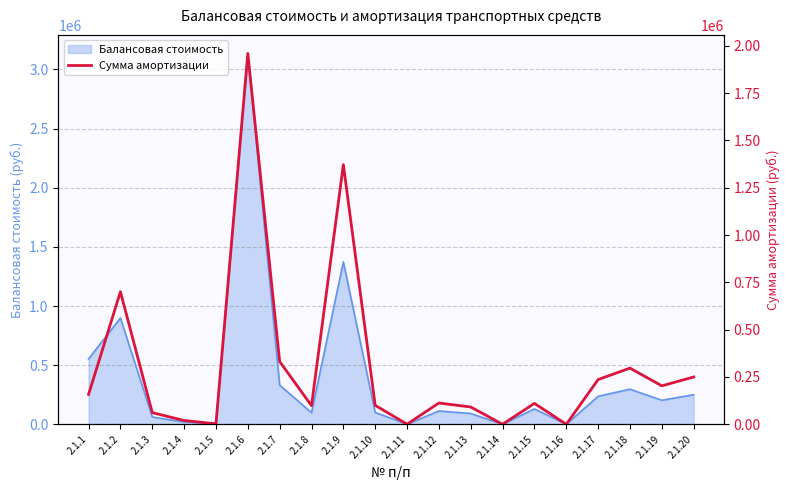

At which label is Балансовая стоимость closest to 1567796?

2.1.9